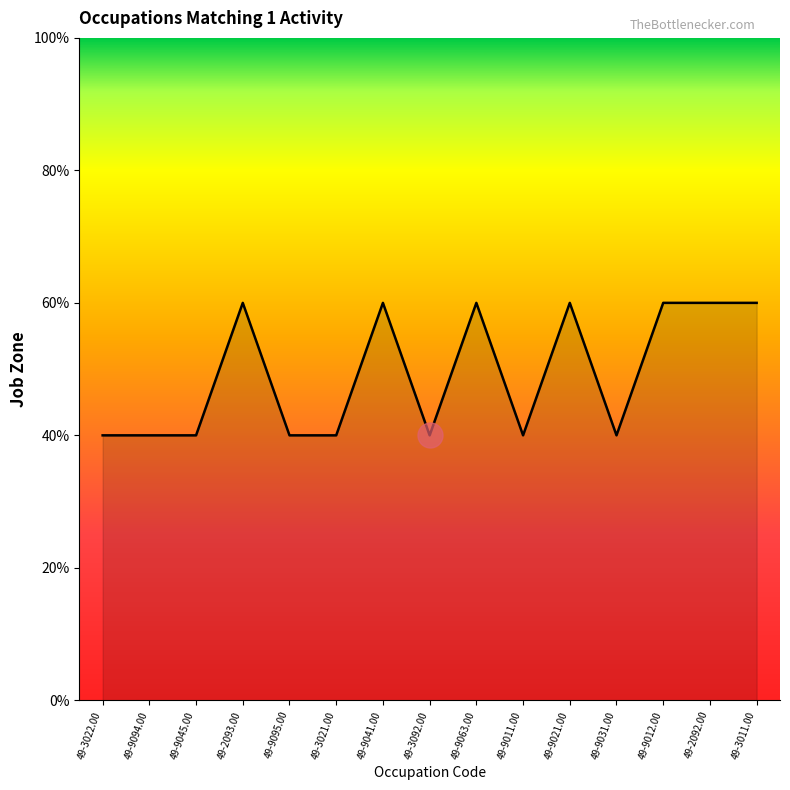

What is the value of the 13th point from the left?

3